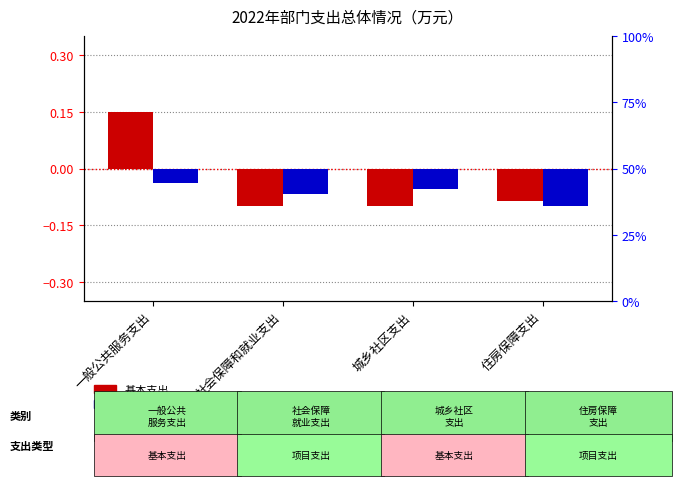

Which category has the highest value in the 项目支出 series?

一般公共服务支出